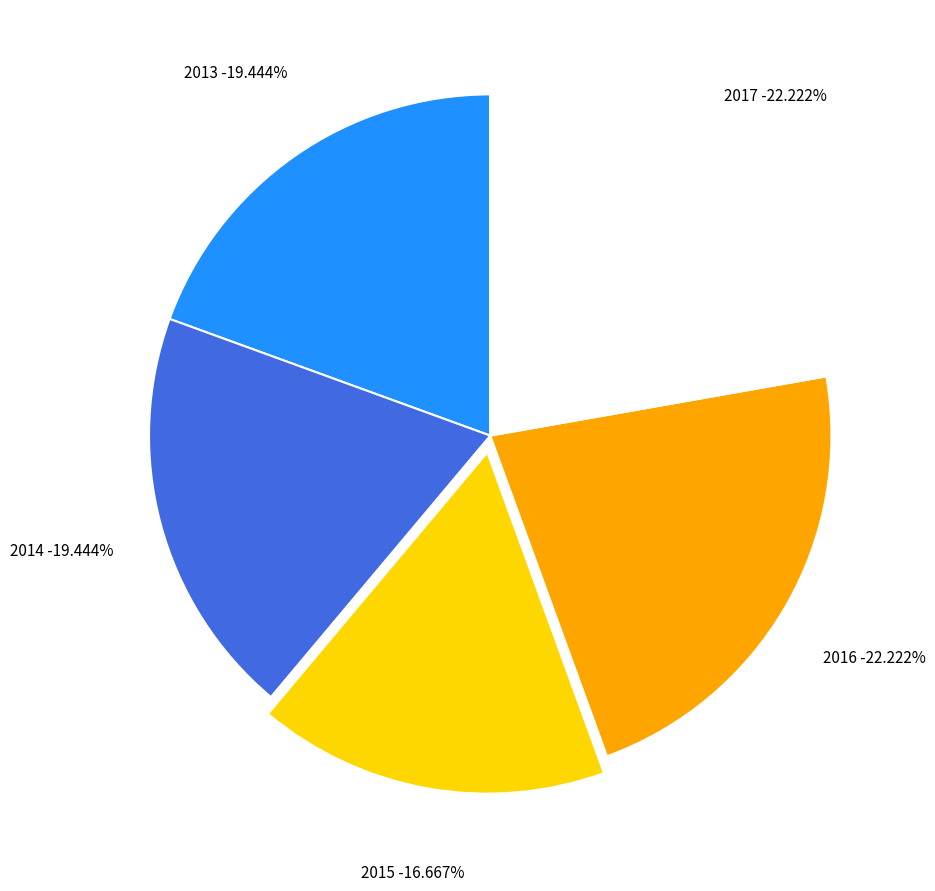

To the nearest percent, what portion does 2014 represent?

19%